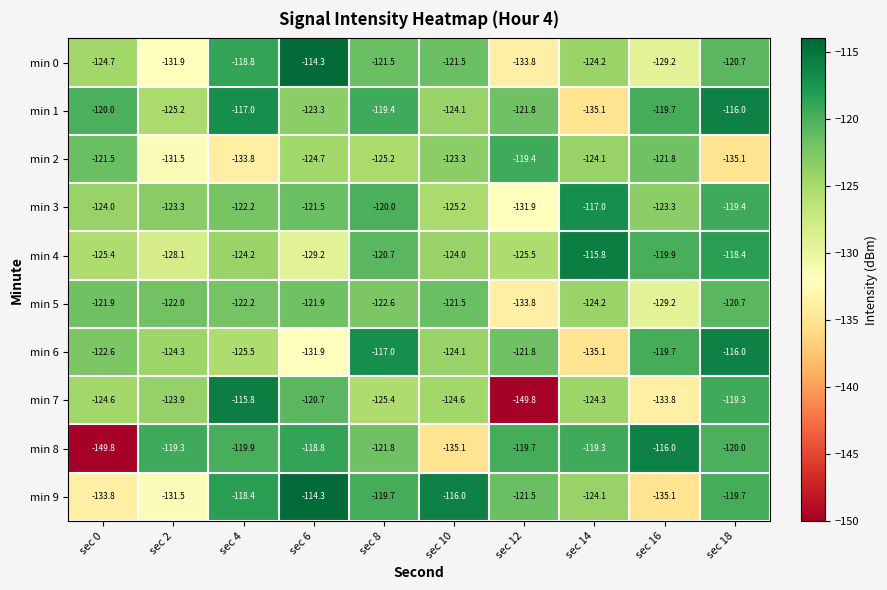

Which series has the largest range (max minus min)?

min 7